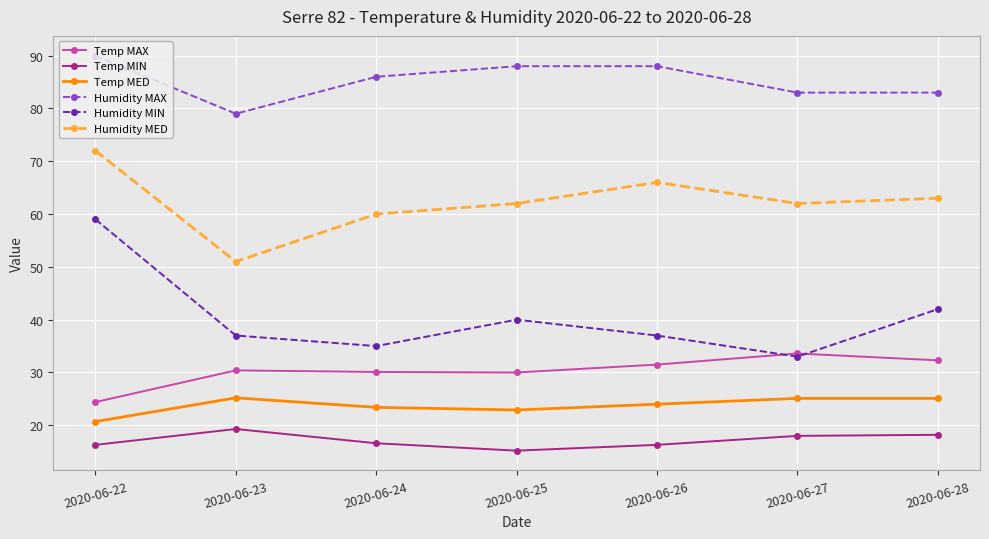

At which label is Humidity MIN closest to 46?

2020-06-28